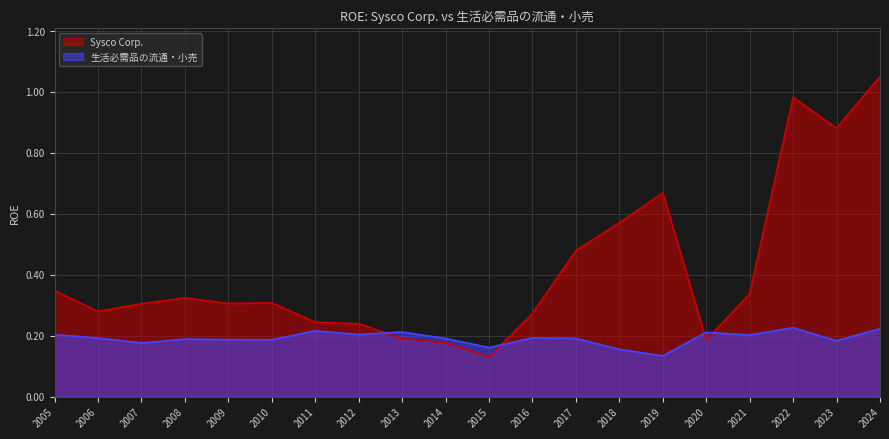

Count the number of data series in this chart.

2